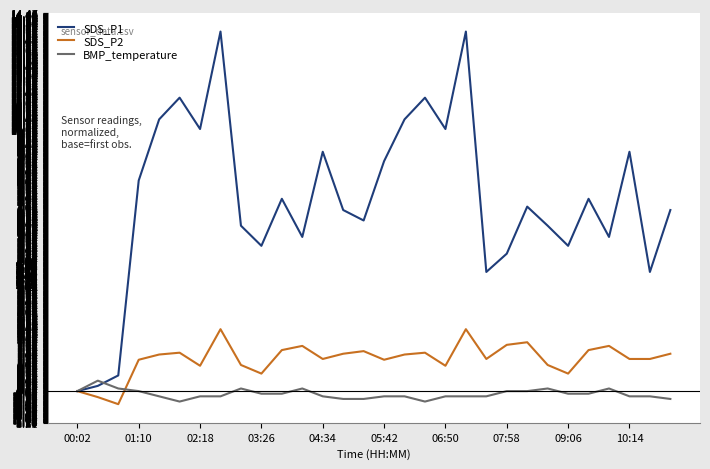

Which series has the largest total across all categories?

SDS_P1